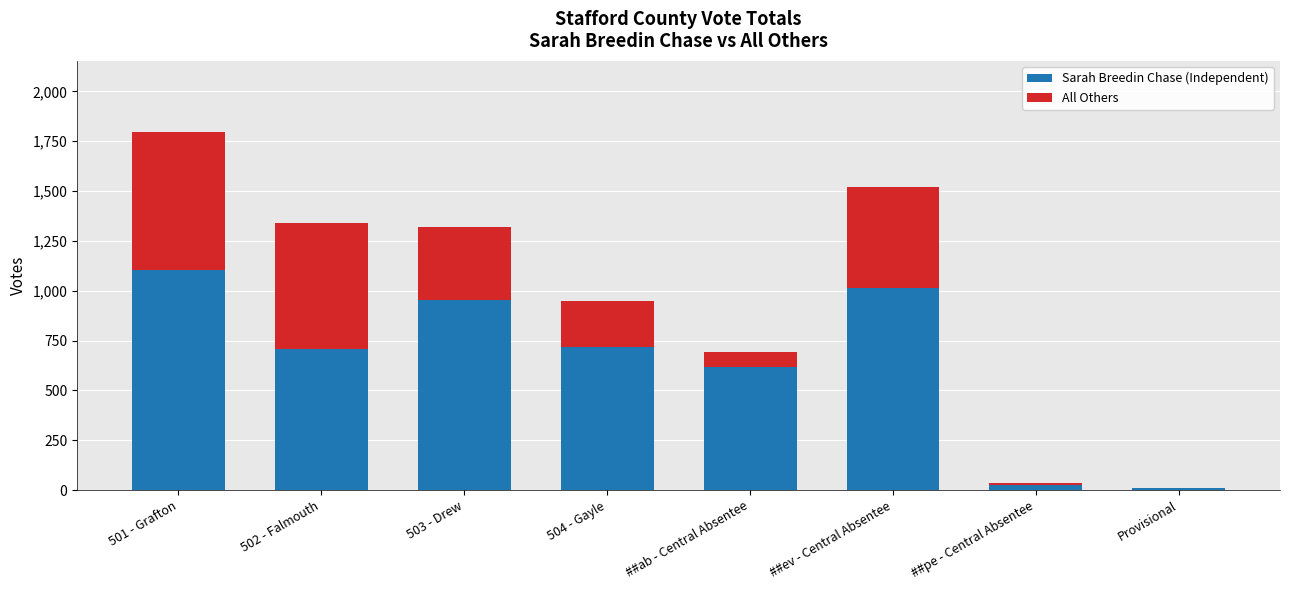

At which category is the sum across all series the highest?

501 - Grafton